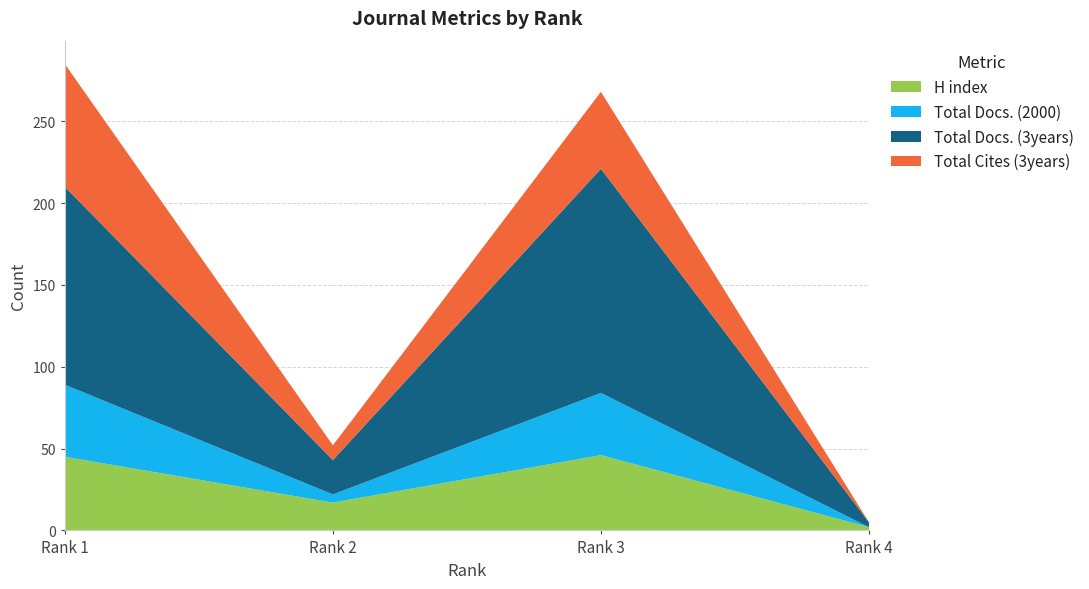

Reading left to right, extract all data points from this chart.

H index: 45	17	46	2
Total Docs. (2000): 44	5	38	0
Total Docs. (3years): 121	21	137	3
Total Cites (3years): 75	9	47	0